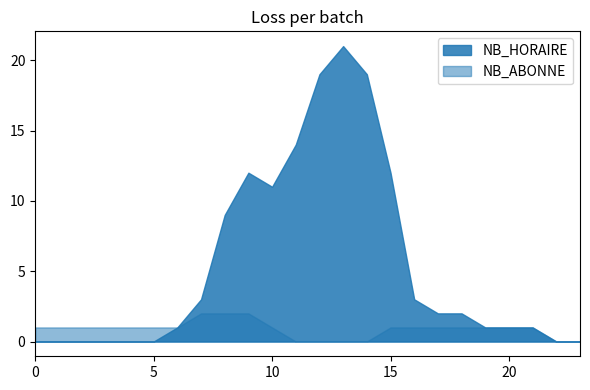

What is the total value across all series at 21?

2